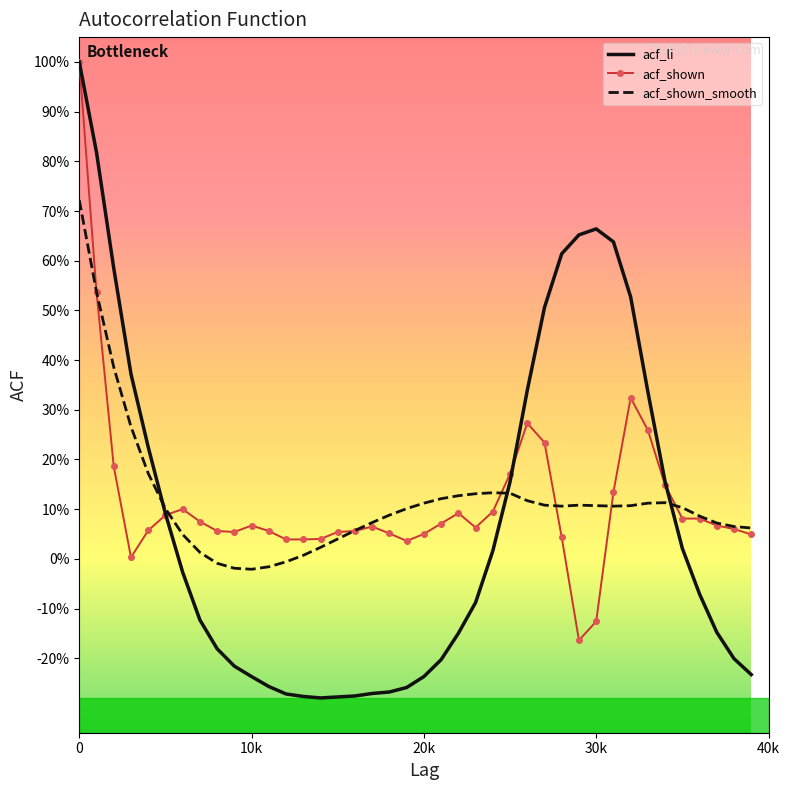

Which series has the widest spread of values?

acf_li